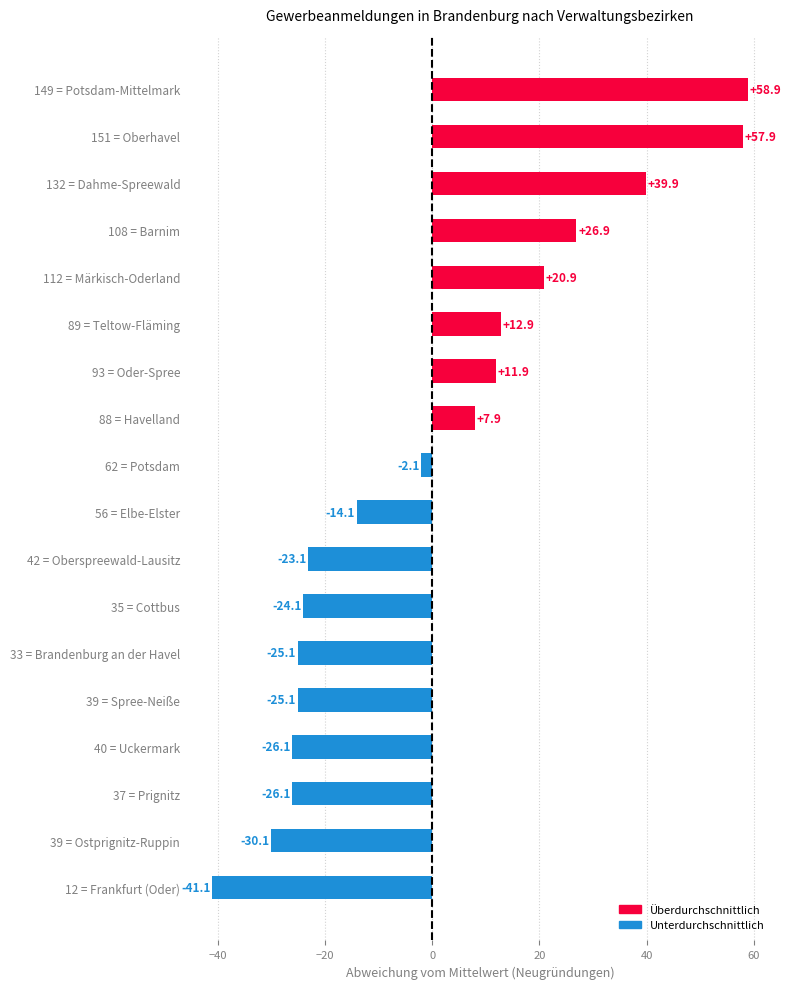

What is the change in value from 132 = Dahme-Spreewald to 12 = Frankfurt (Oder)?

-81.0